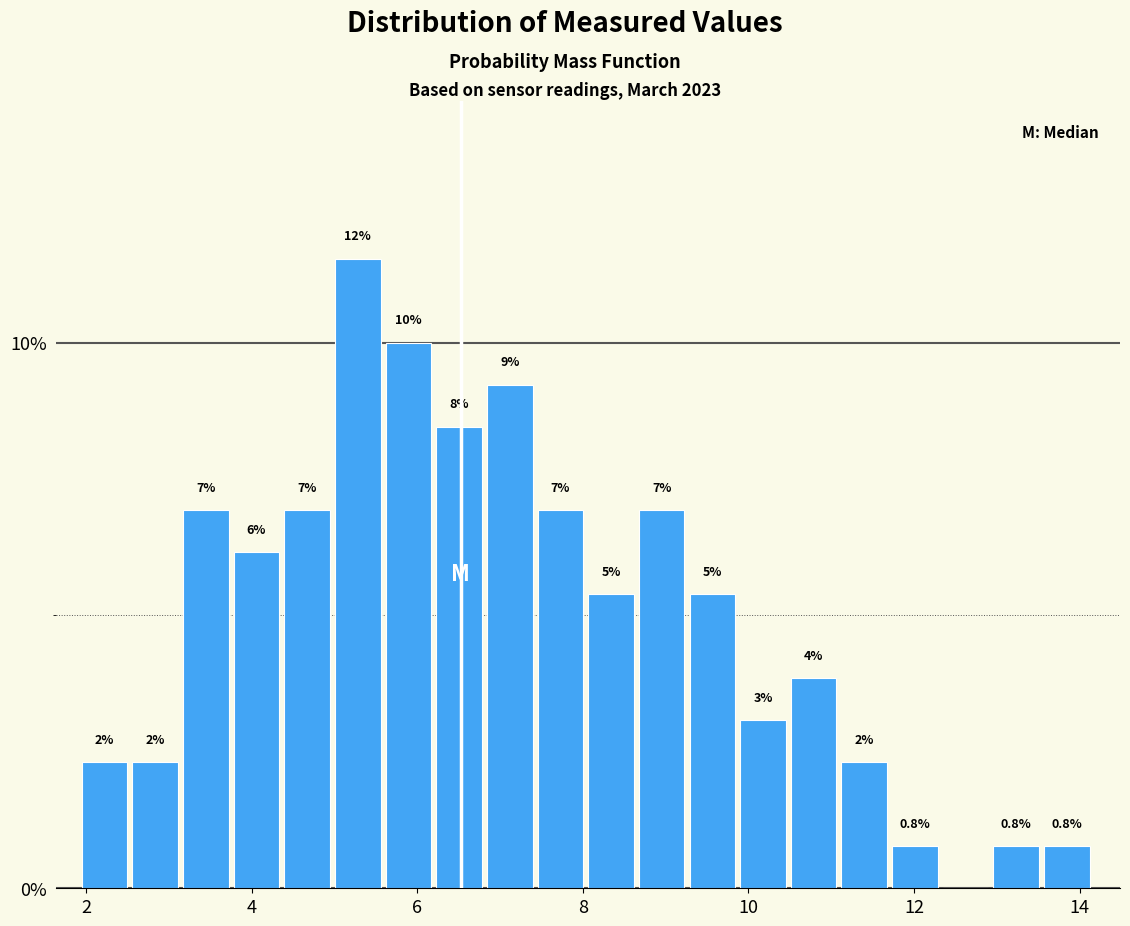

Read against the x-axis, roughly where is the centre of the tallest bar?

5.2